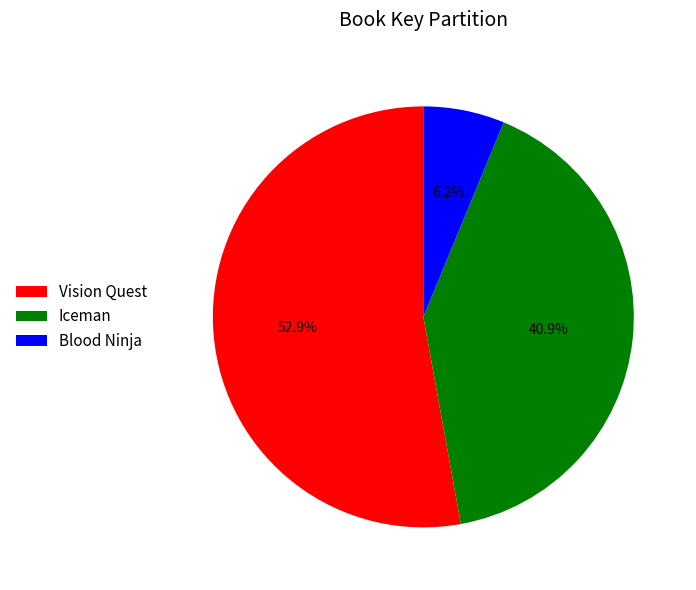

To the nearest percent, what is the difference between the Iceman and Vision Quest slice percentages?

12%